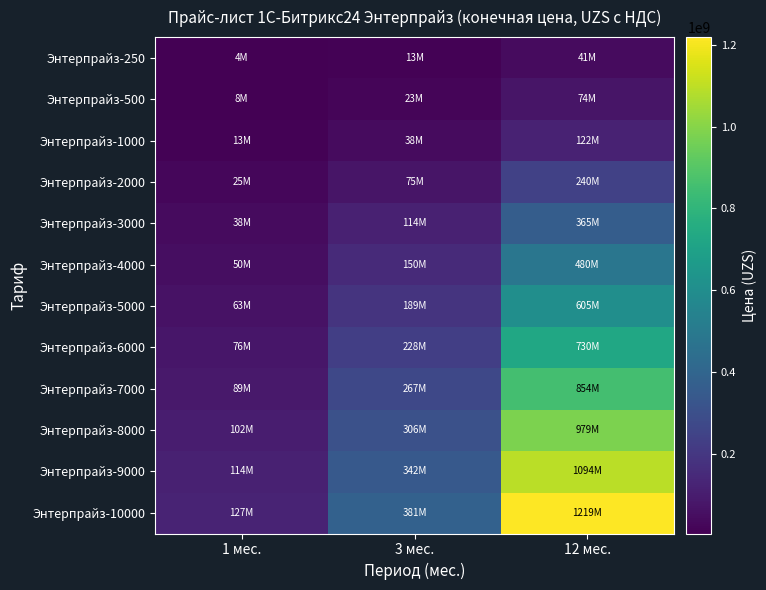

Which series has the largest total across all categories?

Энтерпрайз-10000